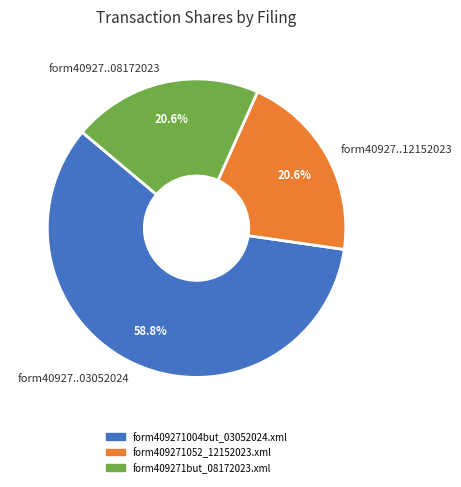

What portion of the pie excludes form40927..08172023?

79.4%